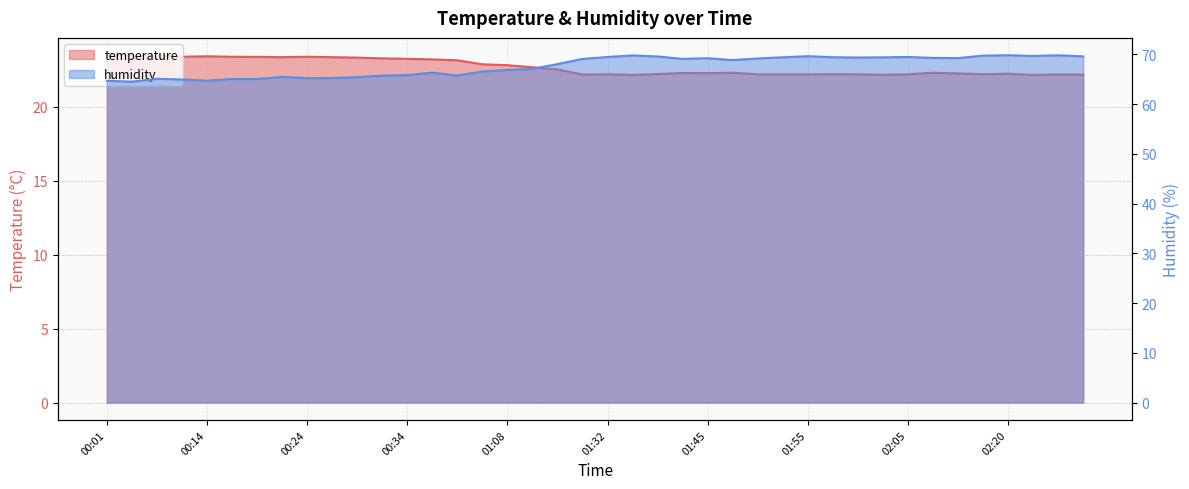

Is the value of temperature at 01:45 greater than the value of humidity at 02:07?

No